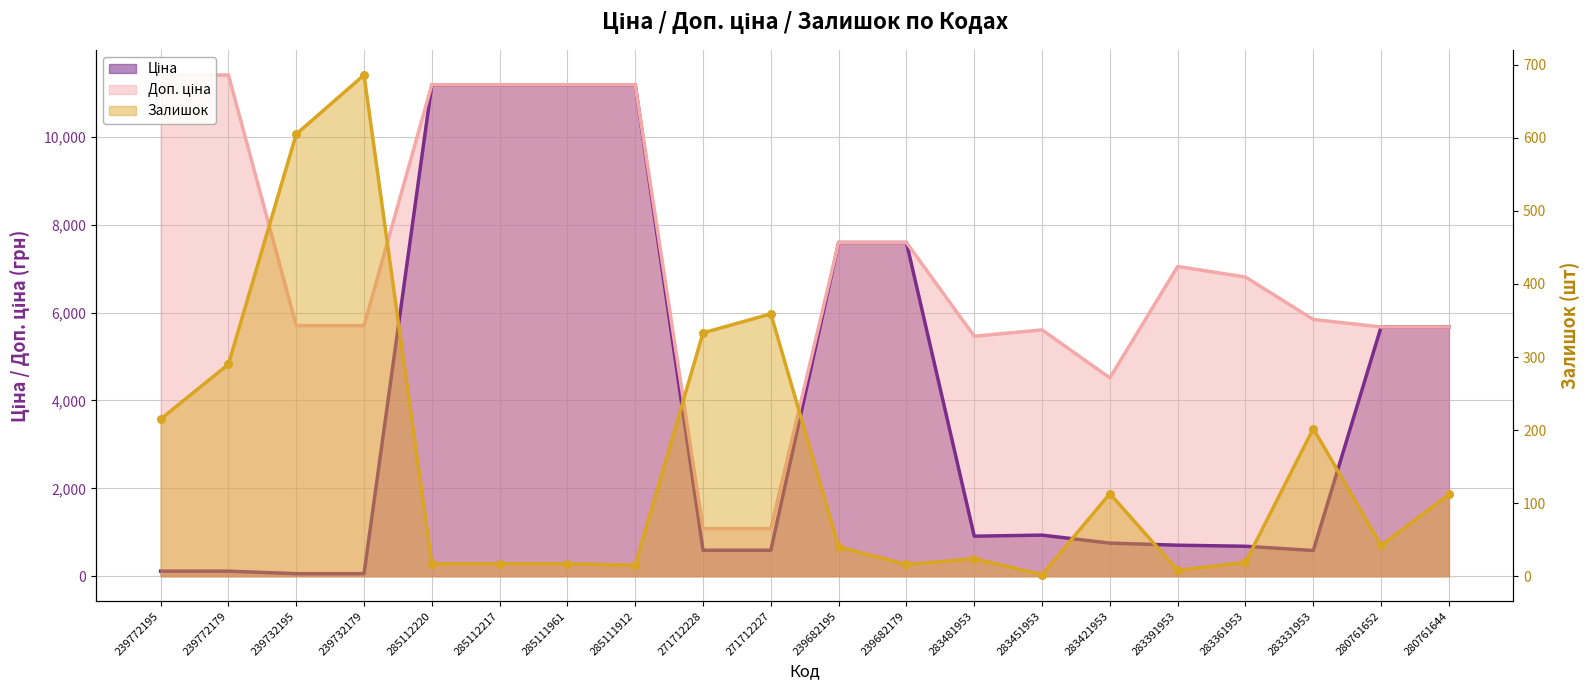

Which series has the largest total across all categories?

Доп. ціна